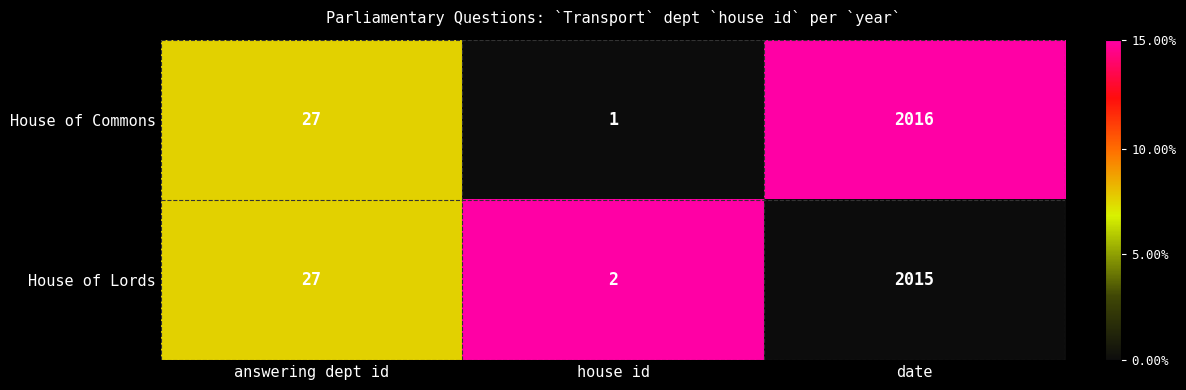

What is the approximate value of House of Lords at date?

2015